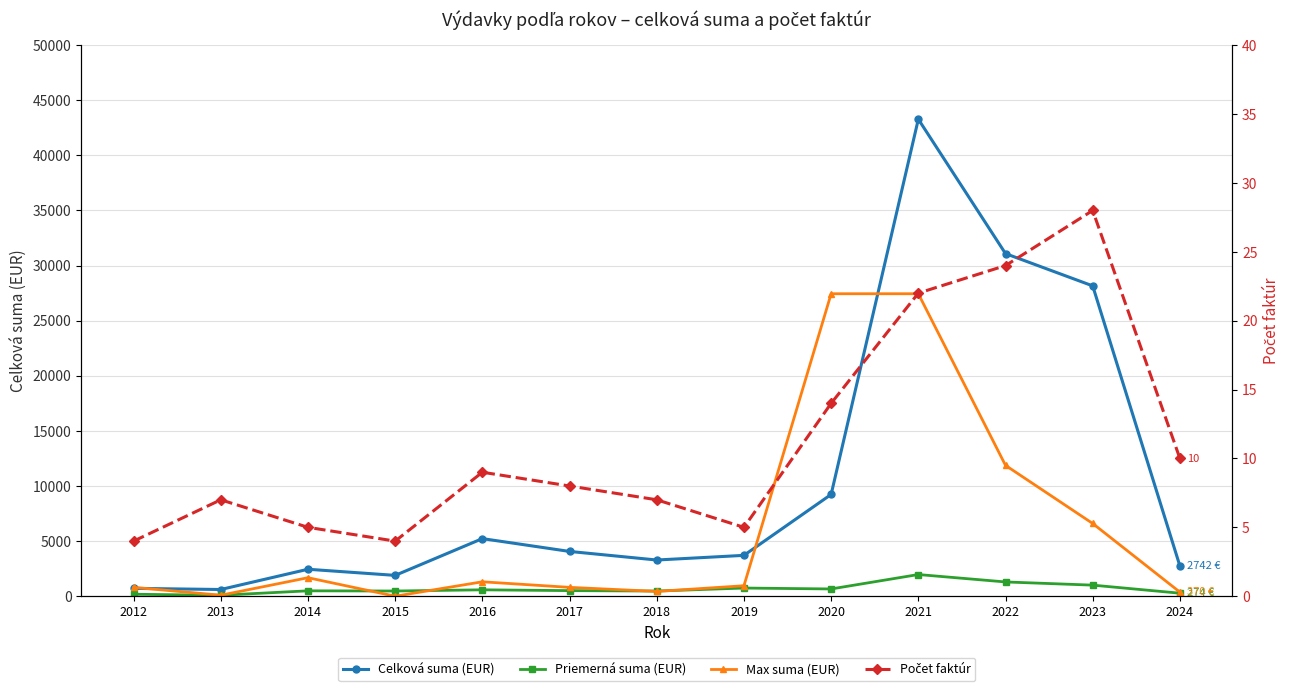

At which category is the sum across all series the highest?

2021